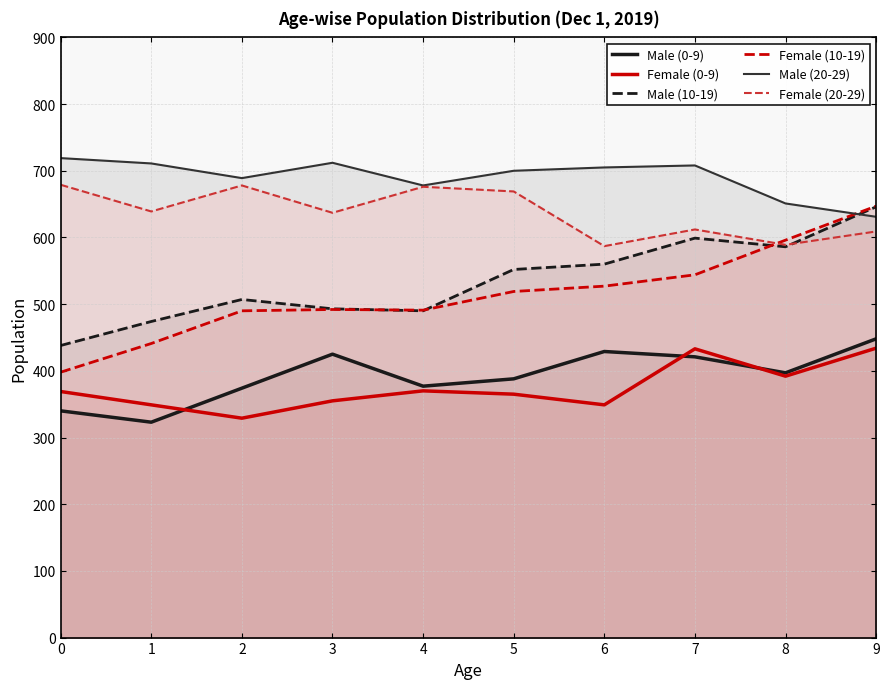

Reading right to left, transcribe all the data shown in this chart.

Male (0-9): 448	397	421	429	388	377	425	374	323	340
Female (0-9): 434	392	433	349	365	370	355	329	349	369
Male (10-19): 646	586	599	560	552	490	493	507	474	438
Female (10-19): 647	596	544	527	519	491	492	490	441	398
Male (20-29): 631	651	708	705	700	678	712	689	711	719
Female (20-29): 609	589	612	587	669	676	637	678	639	679